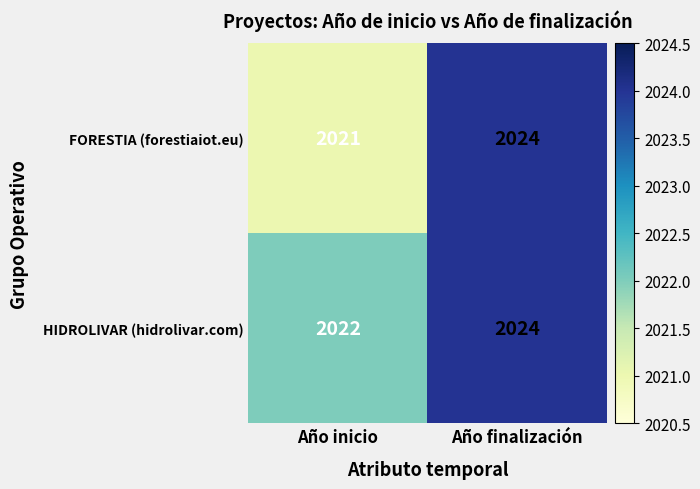

Which category has the lowest value across all series?

Año inicio